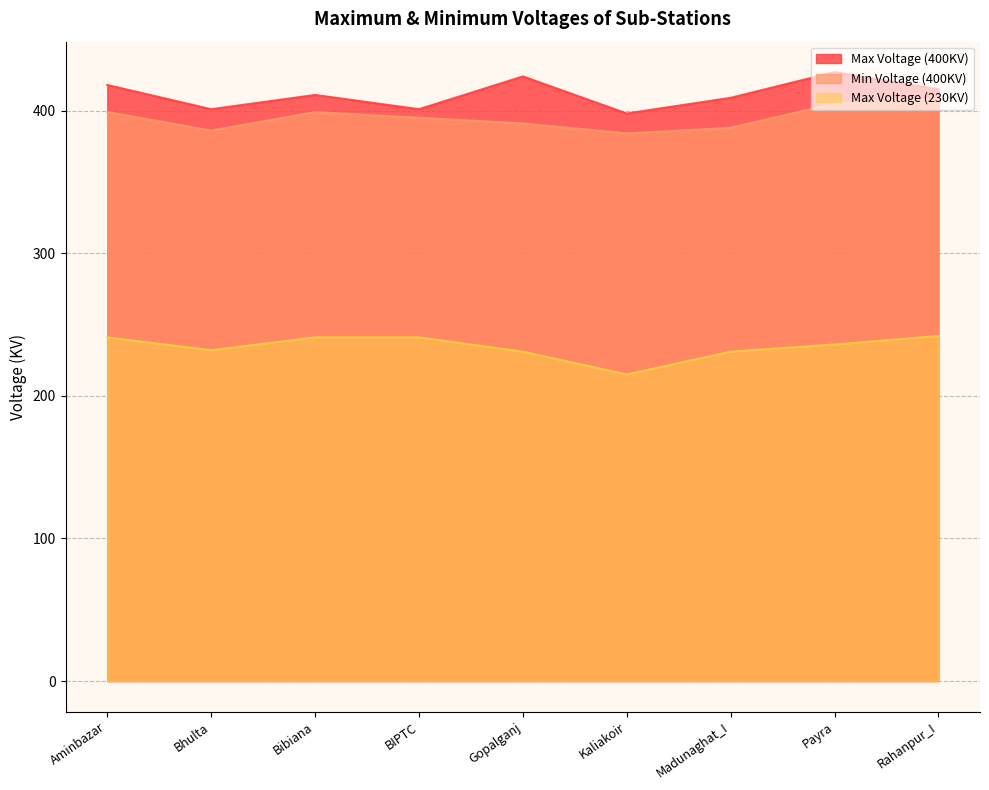

Between Kaliakoir and Payra, which series saw the biggest shift?

Max Voltage (400KV)